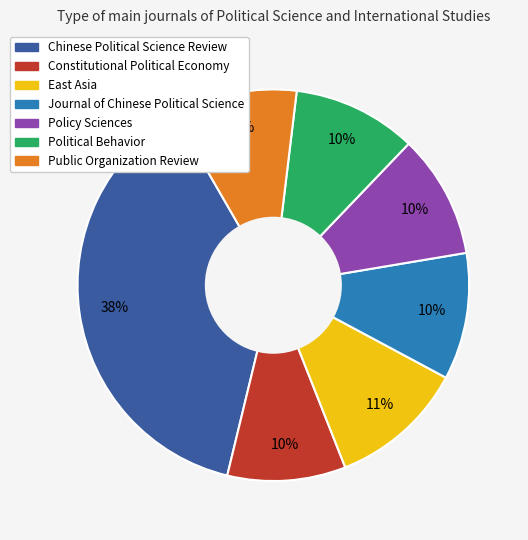

Do Public Organization Review and Chinese Political Science Review together represent more than half of the pie?

No